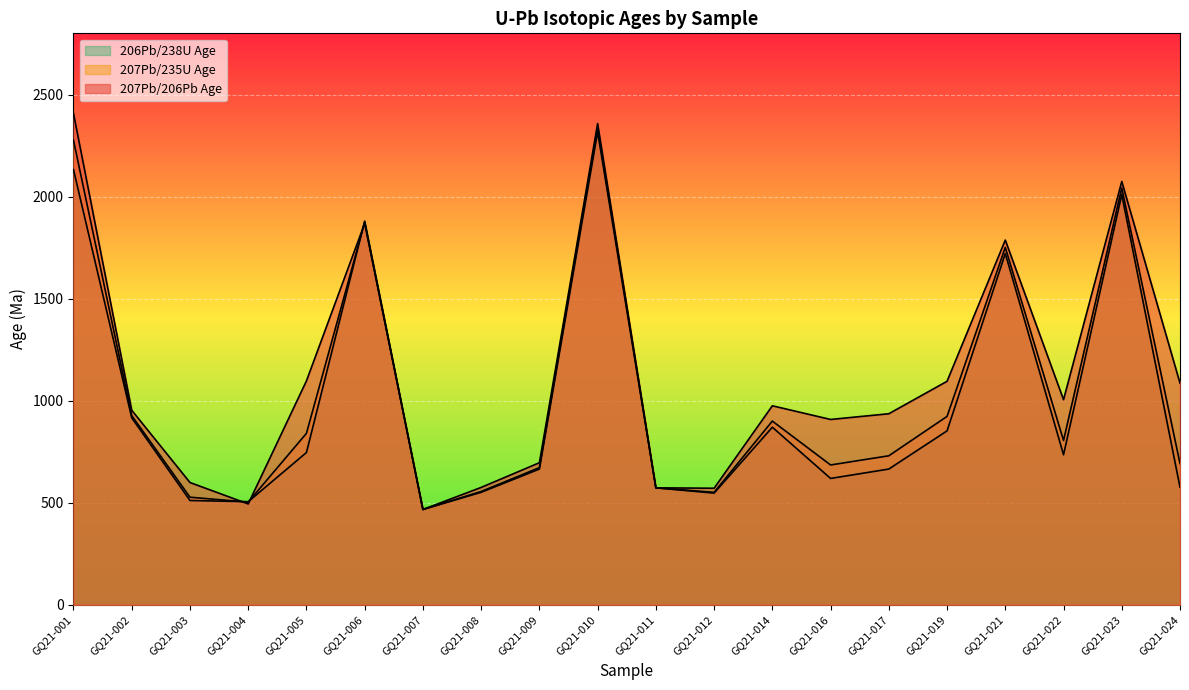

The 207Pb/206Pb Age series shows 575 at GQ21-008. True or false?

True